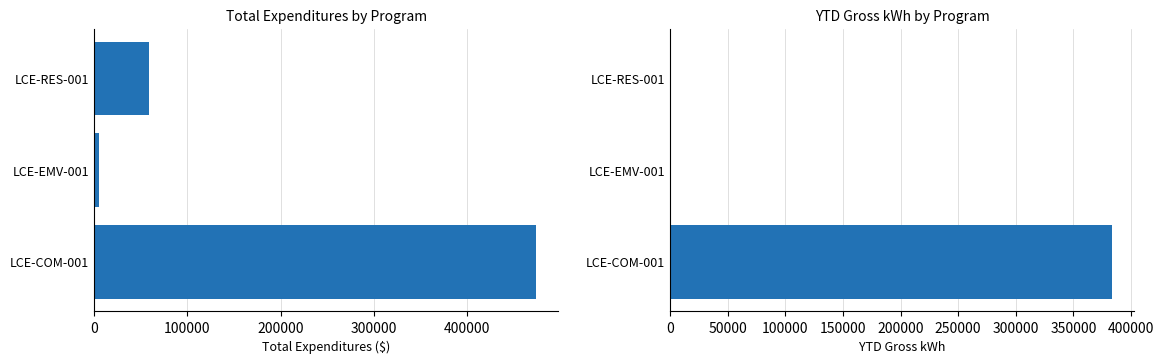

Count the YtdGrossKwh values in the range 0 to 383712.

3